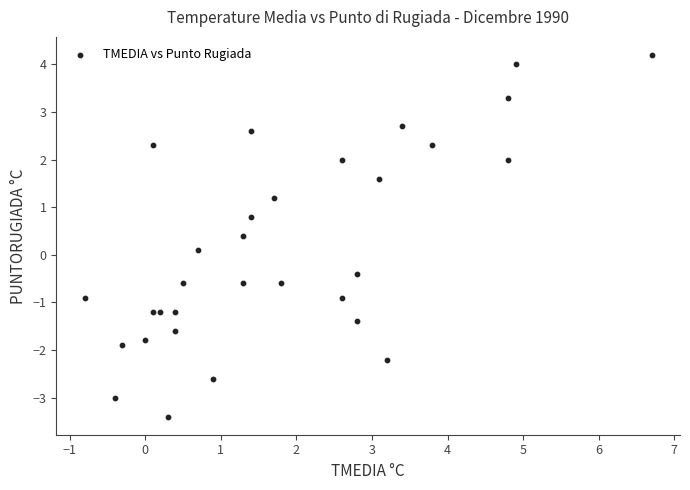

What is the range of Y values (max minus min)?

7.6